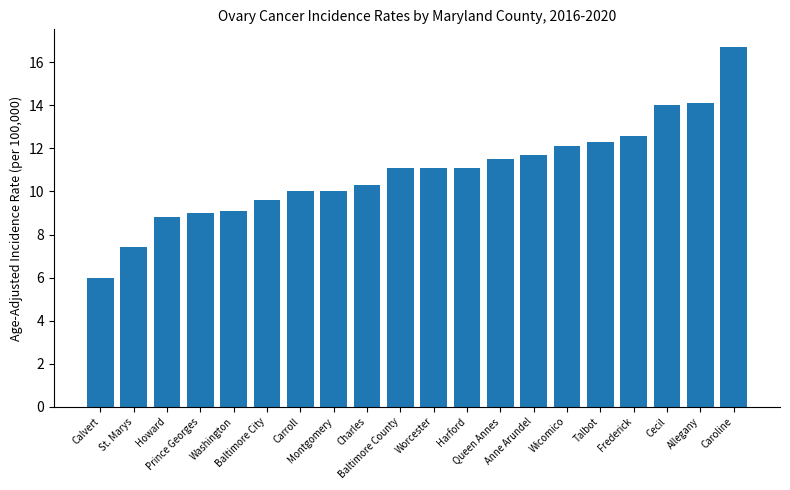

What is the difference between the values at Frederick and Worcester?

1.5